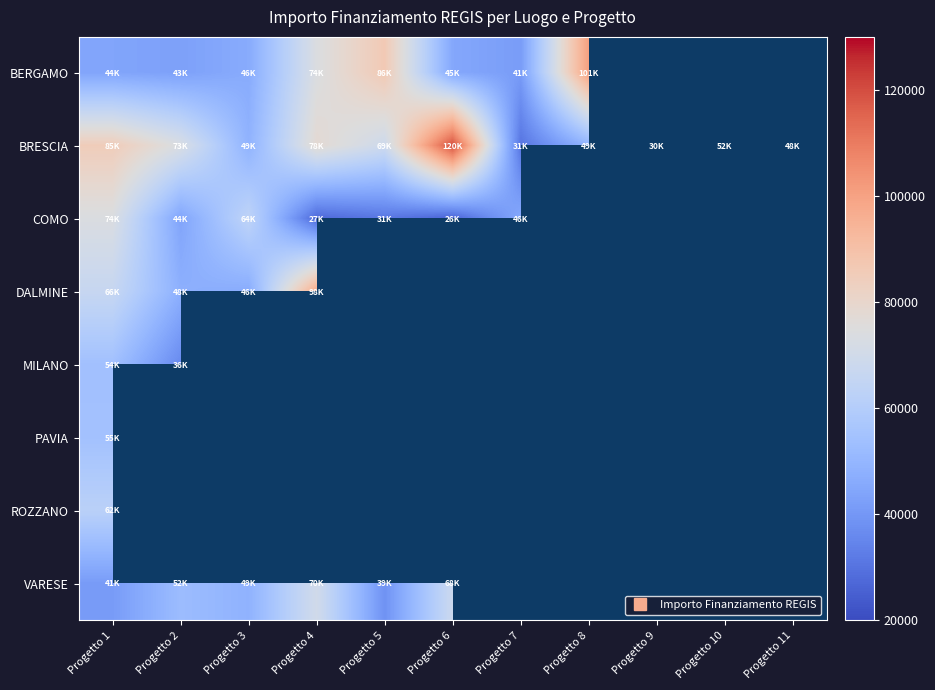

Which series changed the most between Progetto 6 and Progetto 7?

BRESCIA